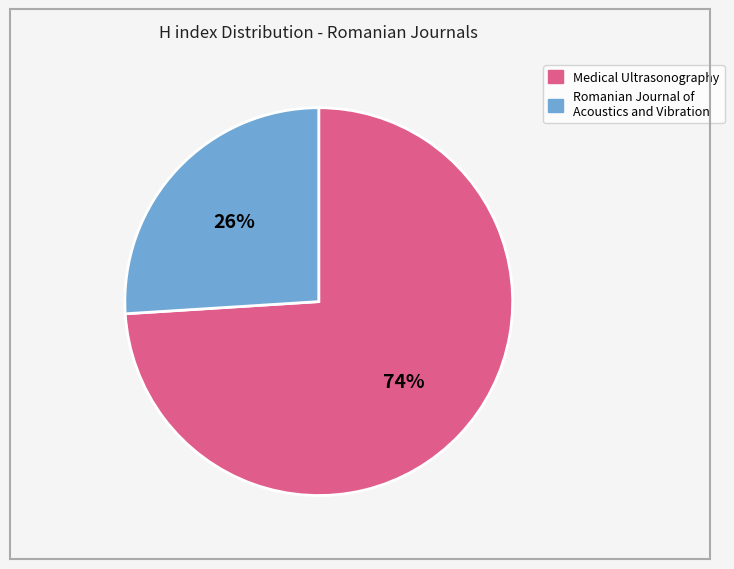

Does Medical Ultrasonography account for over 50% of the chart?

Yes